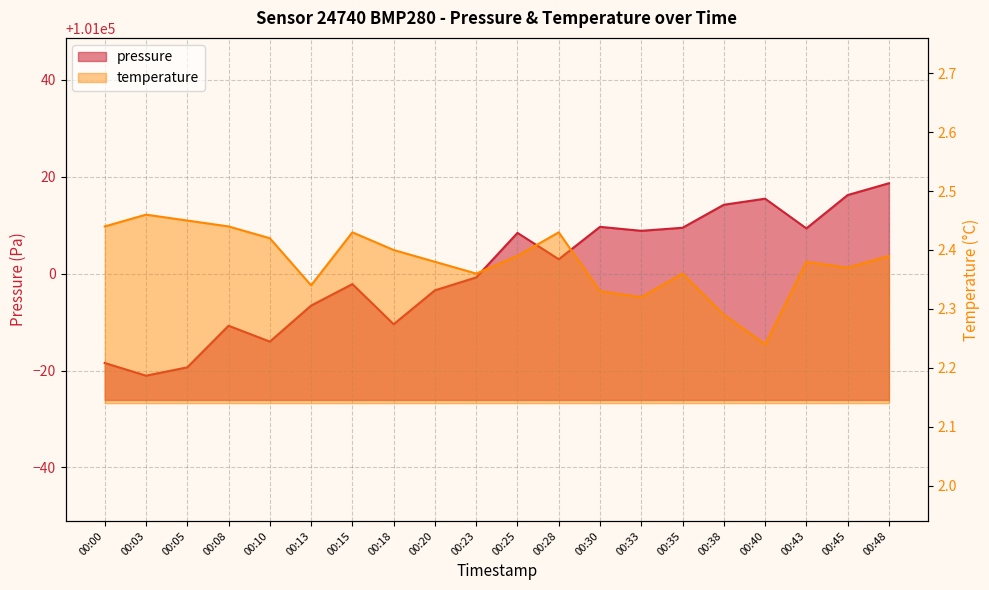

What are all the series names shown in the legend?

pressure, temperature